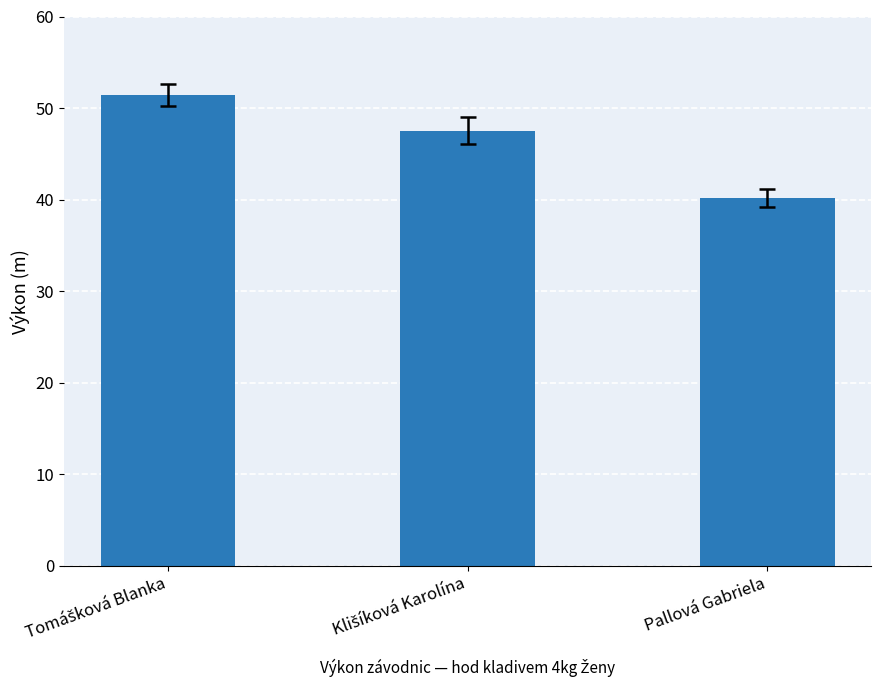

What is the value of the 3rd bar from the left?

40.2